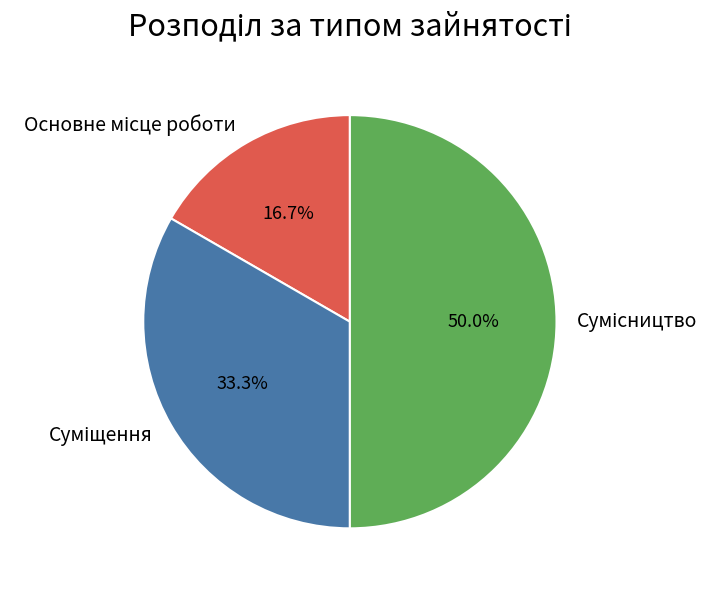

Count the number of slices in the pie.

3